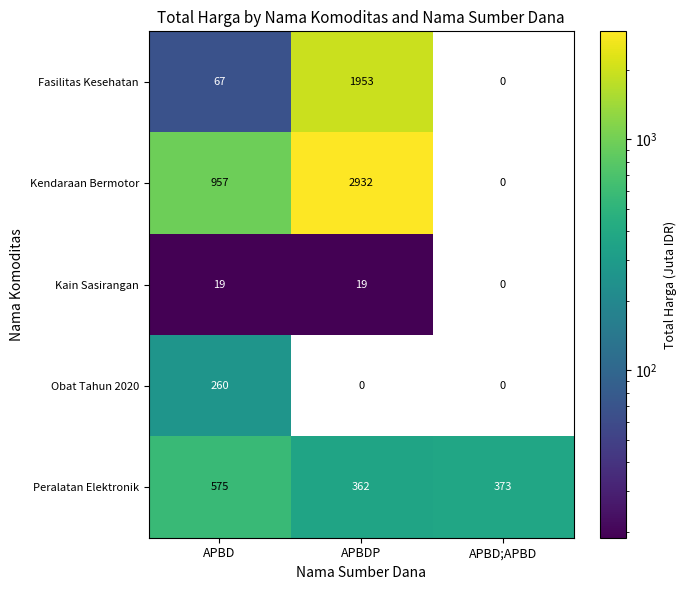

What is the difference between the highest and lowest values at APBDP?

2932